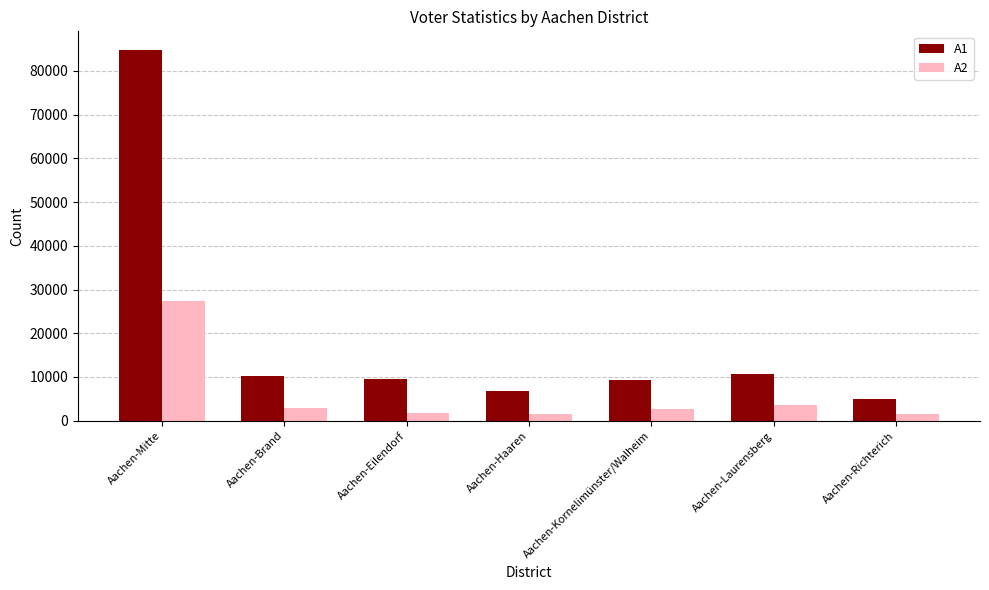

Is the value of A1 at Aachen-Mitte greater than the value of A2 at Aachen-Haaren?

Yes